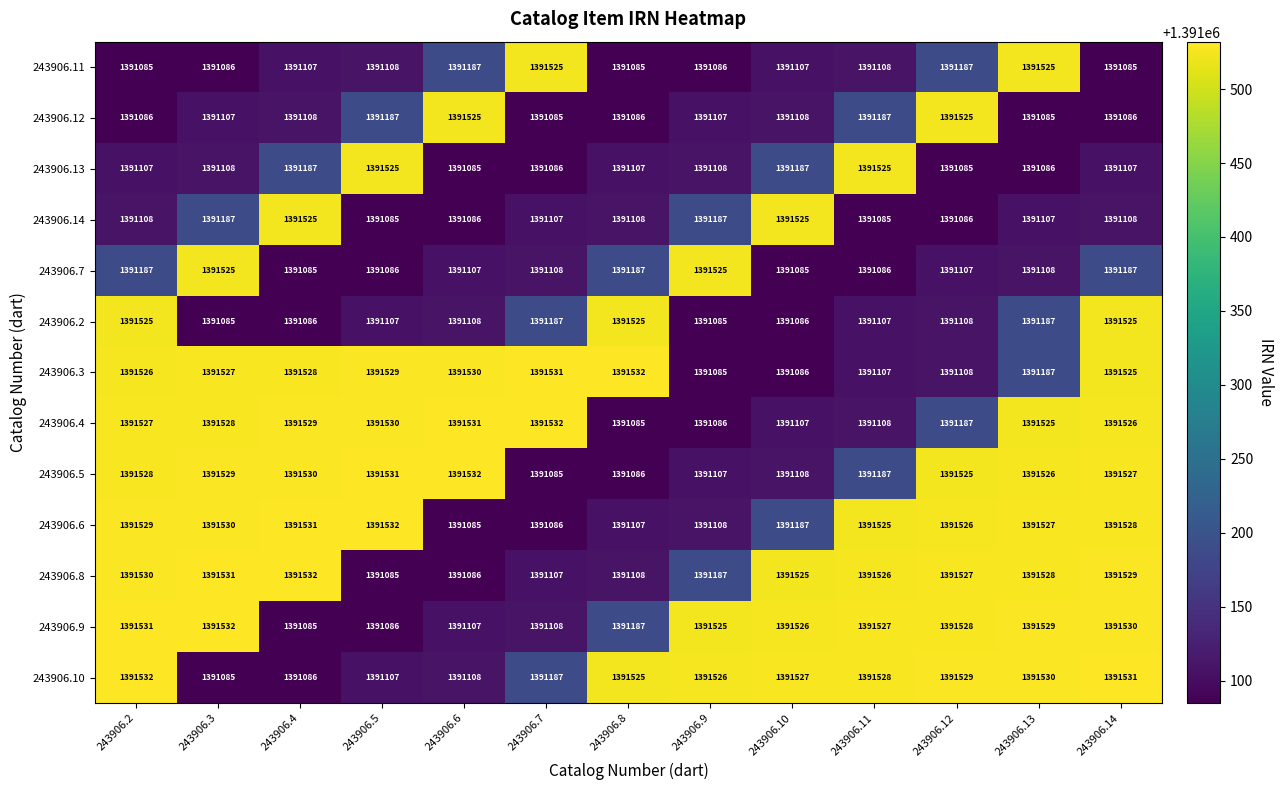

What is the spread (max minus min) of values at 243906.7?

447